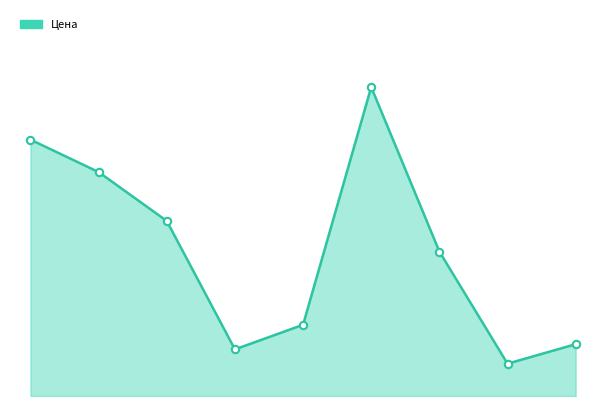

Is this an area chart (filled region under the line)?

Yes